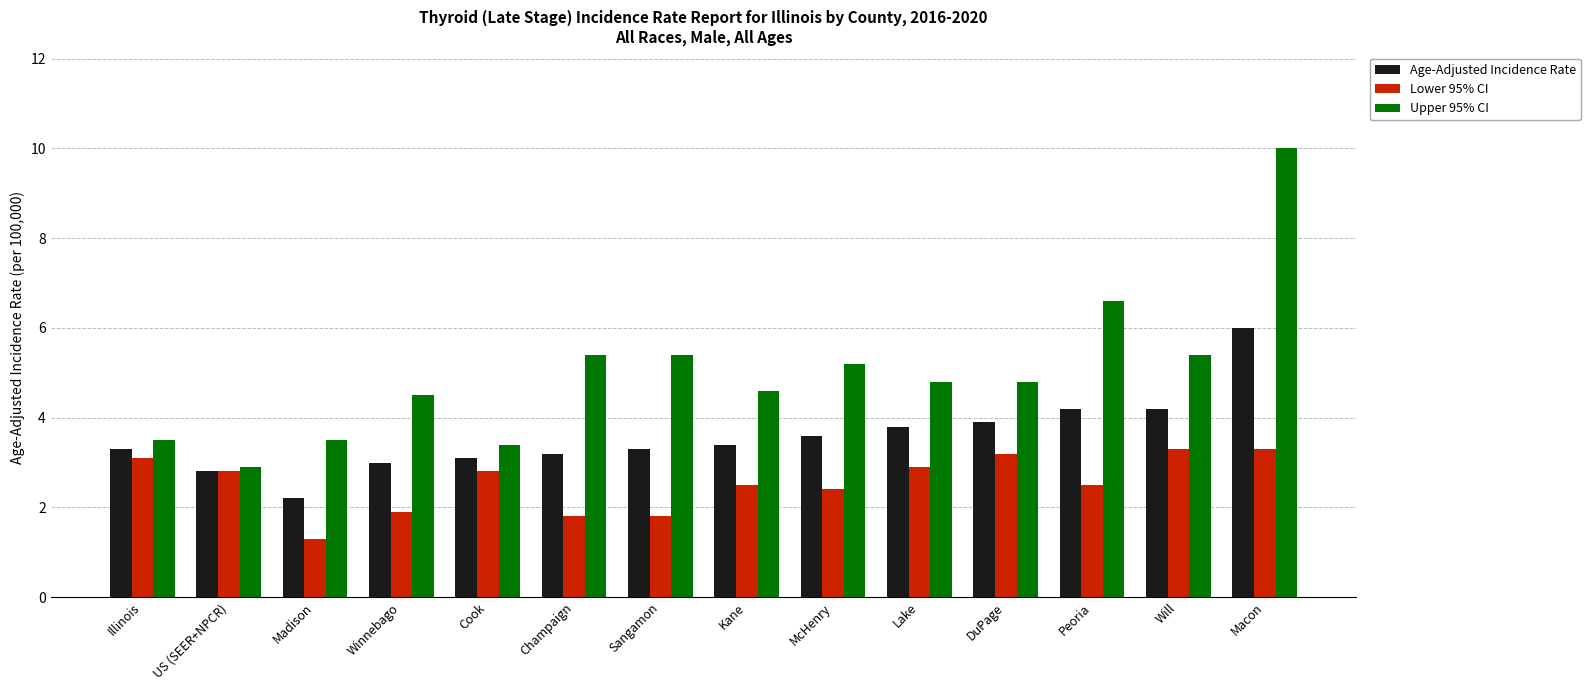

The value of Age-Adjusted Incidence Rate at Kane is 3.4. True or false?

True